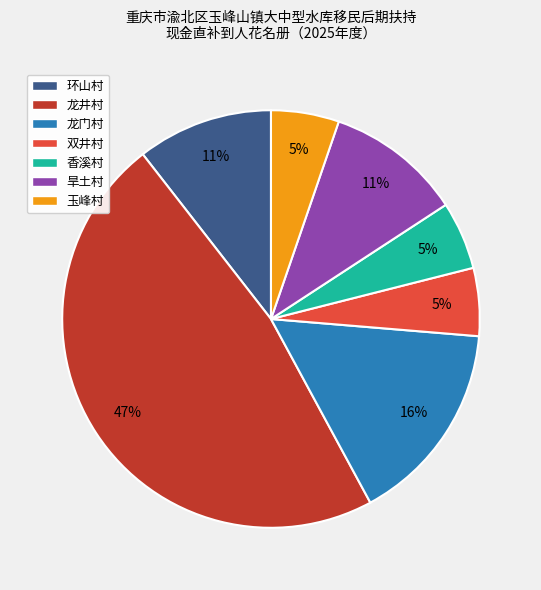

What percentage is the 旱土村 slice, to the nearest percent?

11%